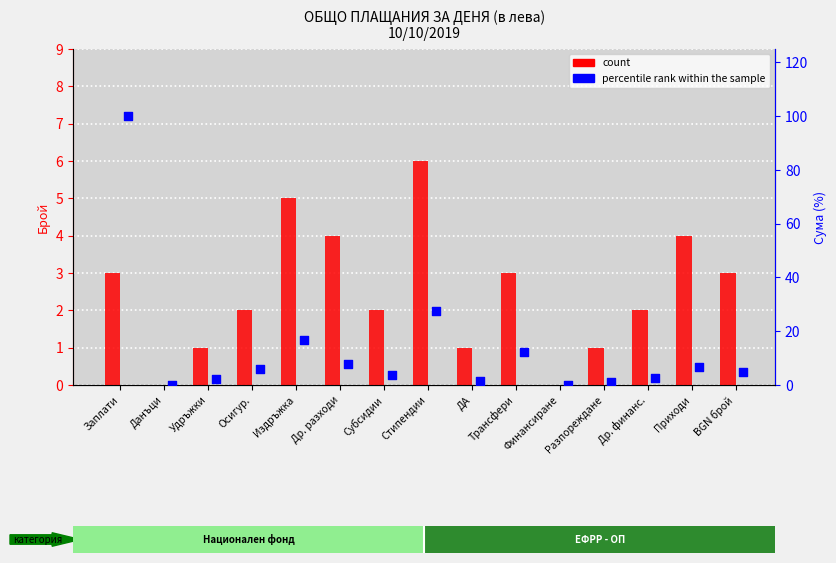

At how many categories does at least one series exceed 63?

1